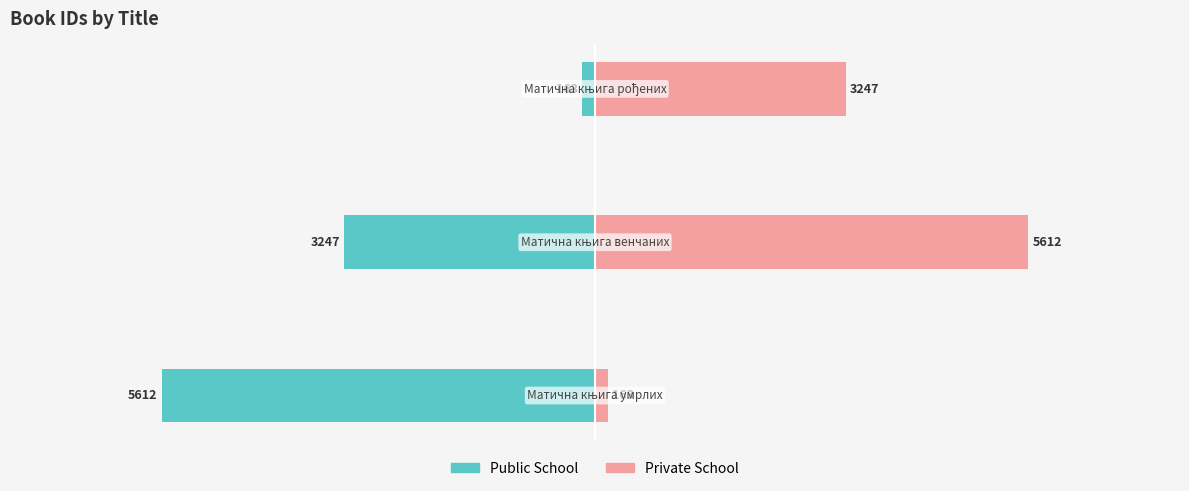

What are all the series names shown in the legend?

Public School, Private School